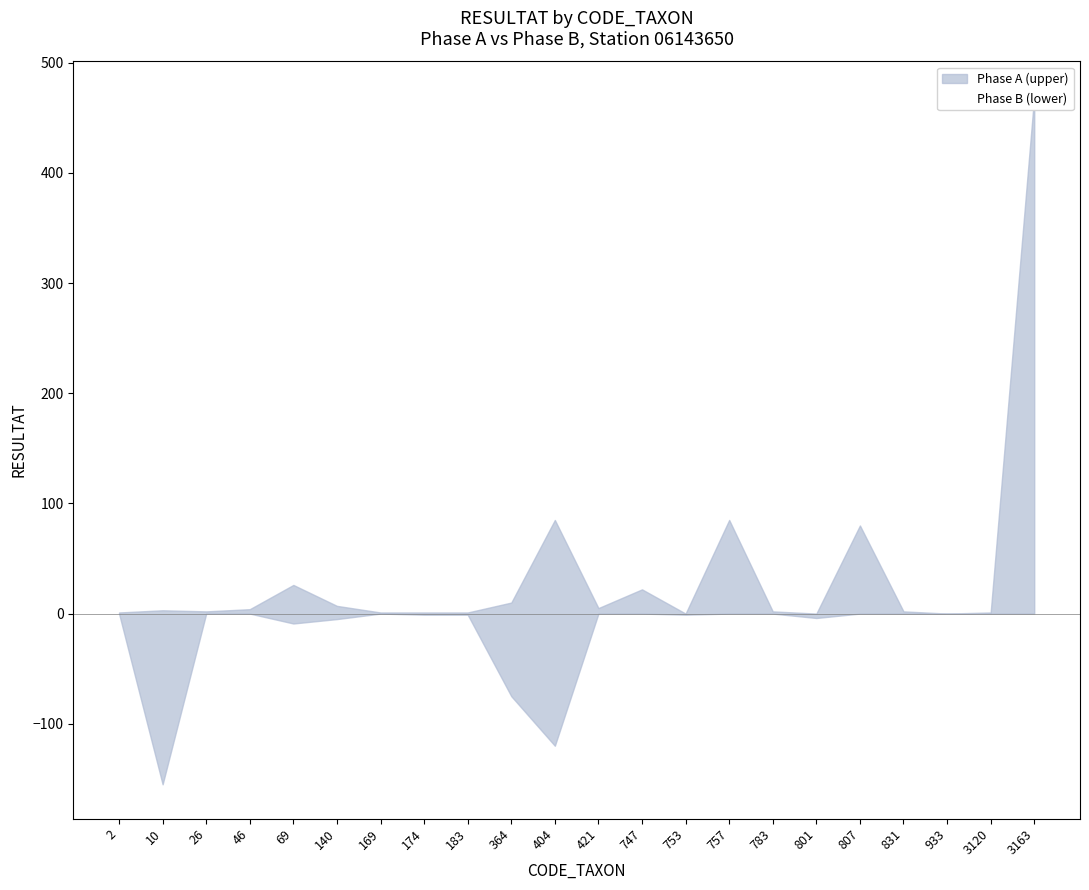

What is the change in value from 183 to 783?

+1